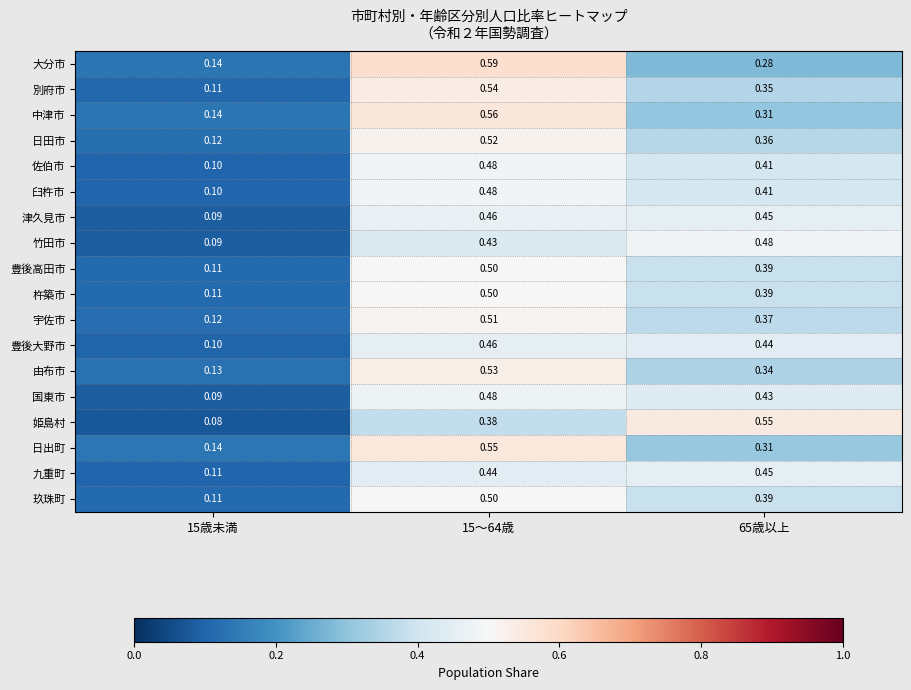

Which series has the largest range (max minus min)?

姫島村